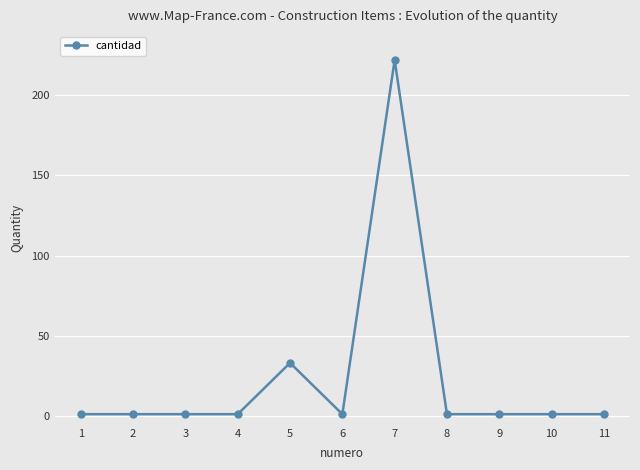

True or false: the data has more than 1 interior local peaks.

True